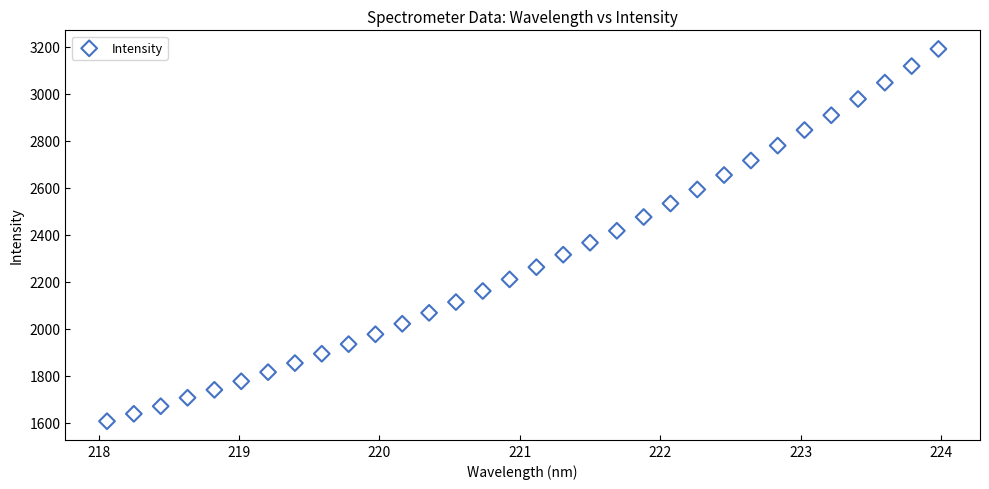

What is the range of Y values (max minus min)?

1584.5